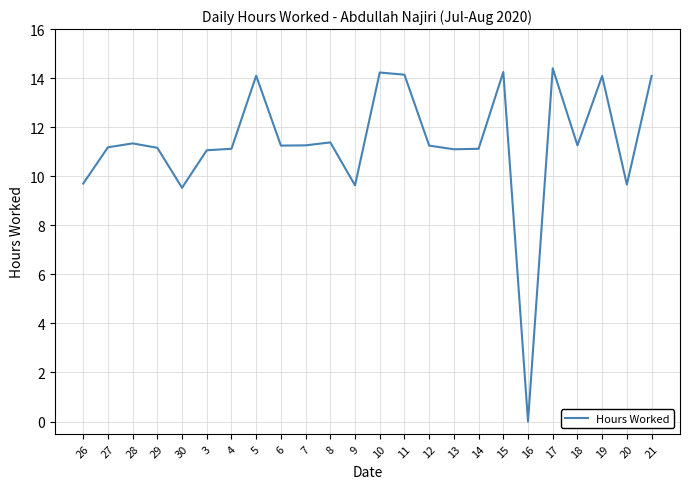

The chart shows a value of 18.3 at 13. True or false?

False